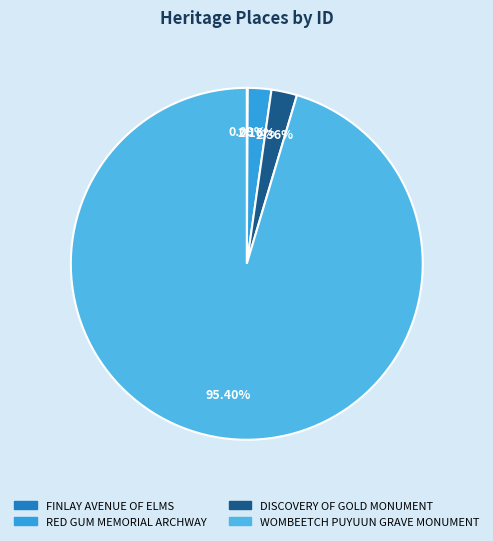

Between WOMBEETCH PUYUUN GRAVE MONUMENT and FINLAY AVENUE OF ELMS, which is larger?

WOMBEETCH PUYUUN GRAVE MONUMENT